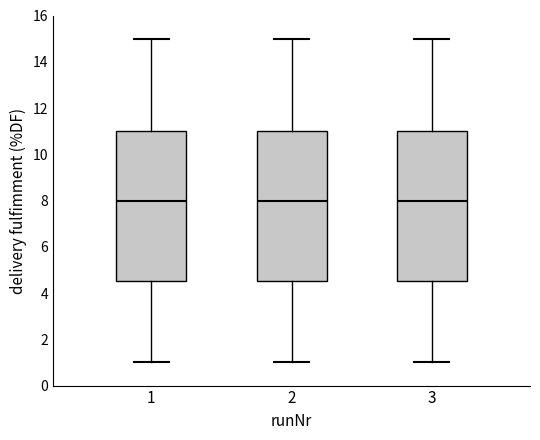

Reading left to right, read every box against the y-axis: the position of its median line, the range the box covers, and the ends of its whiskers. The values are not printed on the chart, so give them approximately, as read against the axis.

1: median 8.0, box 4.6 to 11.0, whiskers 1.0 to 15.0
2: median 8.0, box 4.6 to 11.0, whiskers 1.0 to 15.0
3: median 8.0, box 4.6 to 11.0, whiskers 1.0 to 15.0